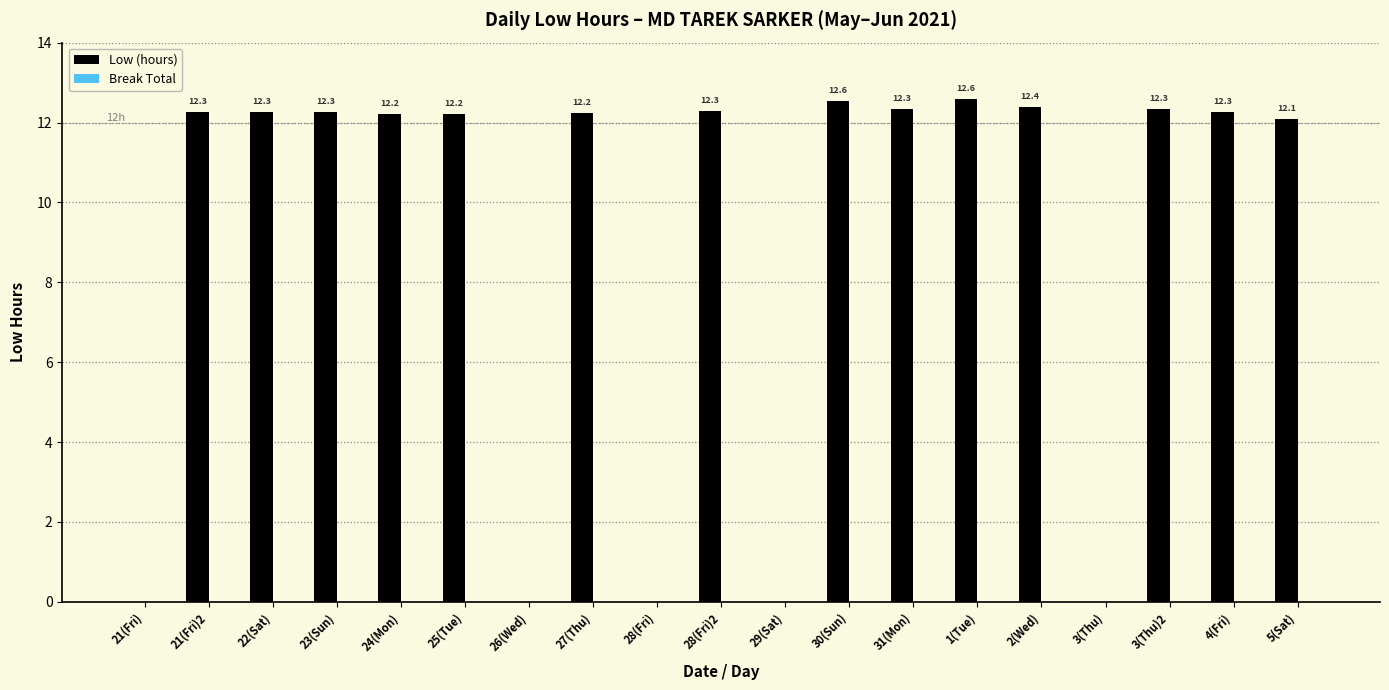

What is the maximum value shown in the chart?

12.6